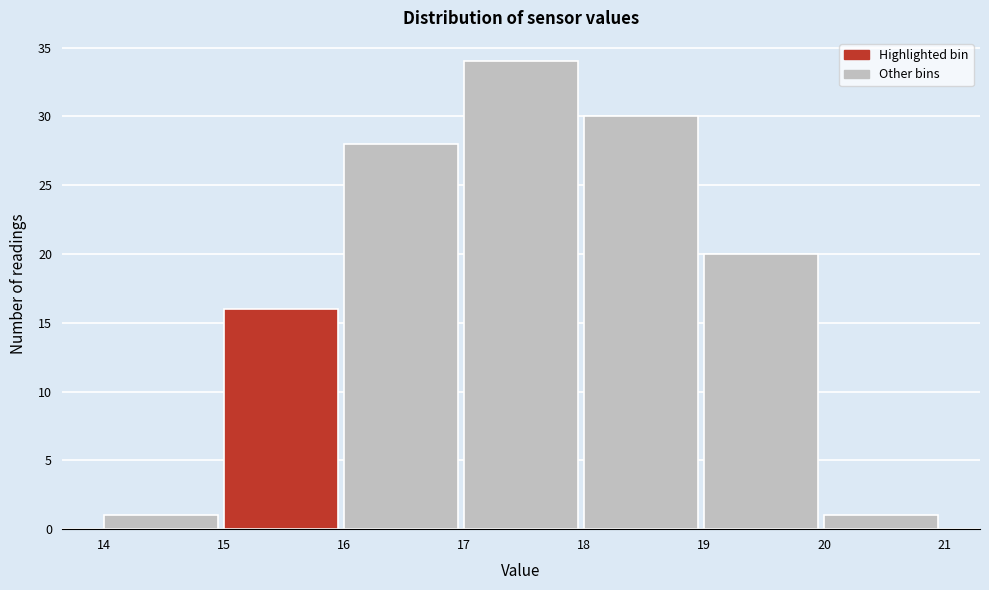

Reading left to right, list every bar in this chart as the range it spans on the x-axis followed by its height. The values are not printed on the chart, so give them approximately, as read against the axis.

14 to 15: 1
15 to 16: 16
16 to 17: 28
17 to 18: 34
18 to 19: 30
19 to 20: 20
20 to 21: 1